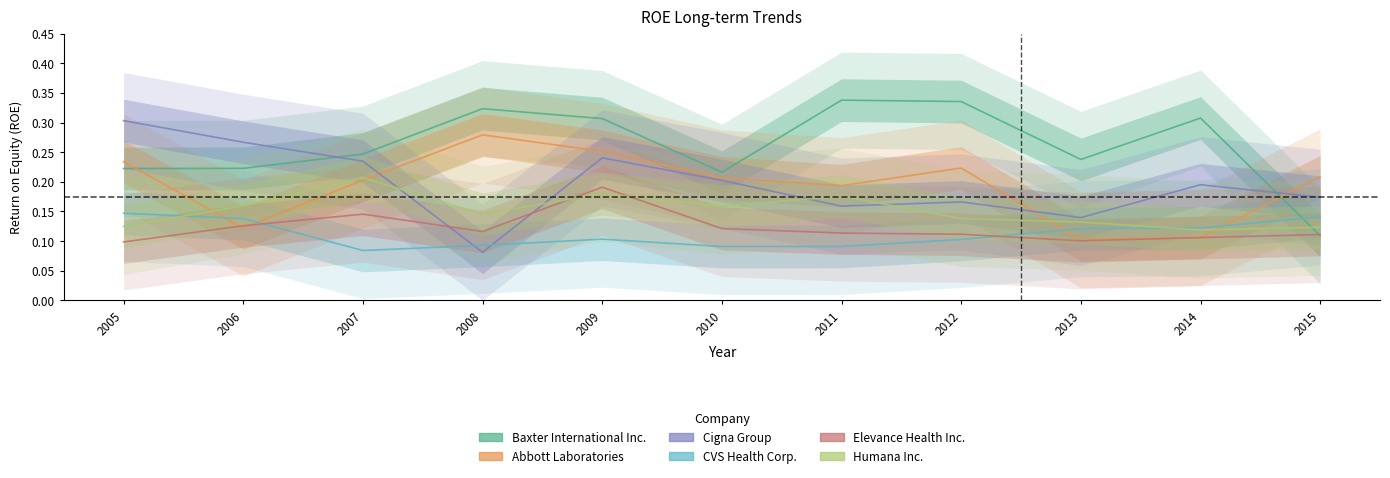

Where is Abbott Laboratories nearest to the value 0?

2013